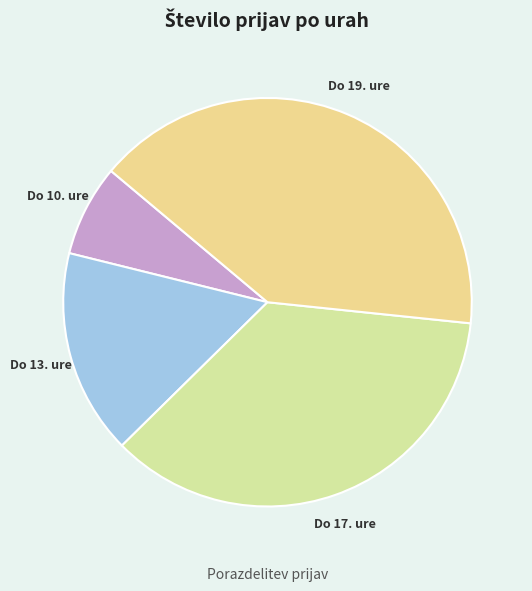

Is there any slice that represents more than half of the pie?

No